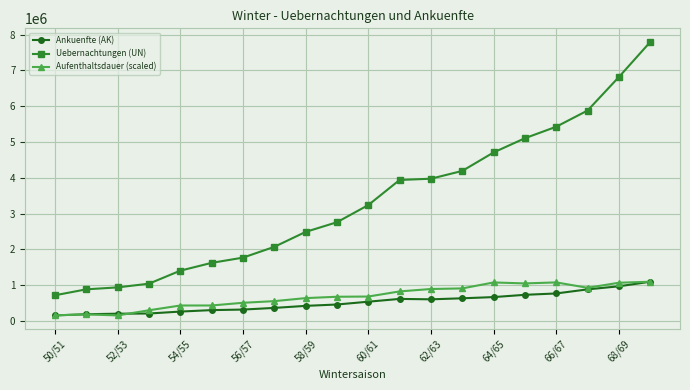

Which series has the widest spread of values?

Uebernachtungen (UN)